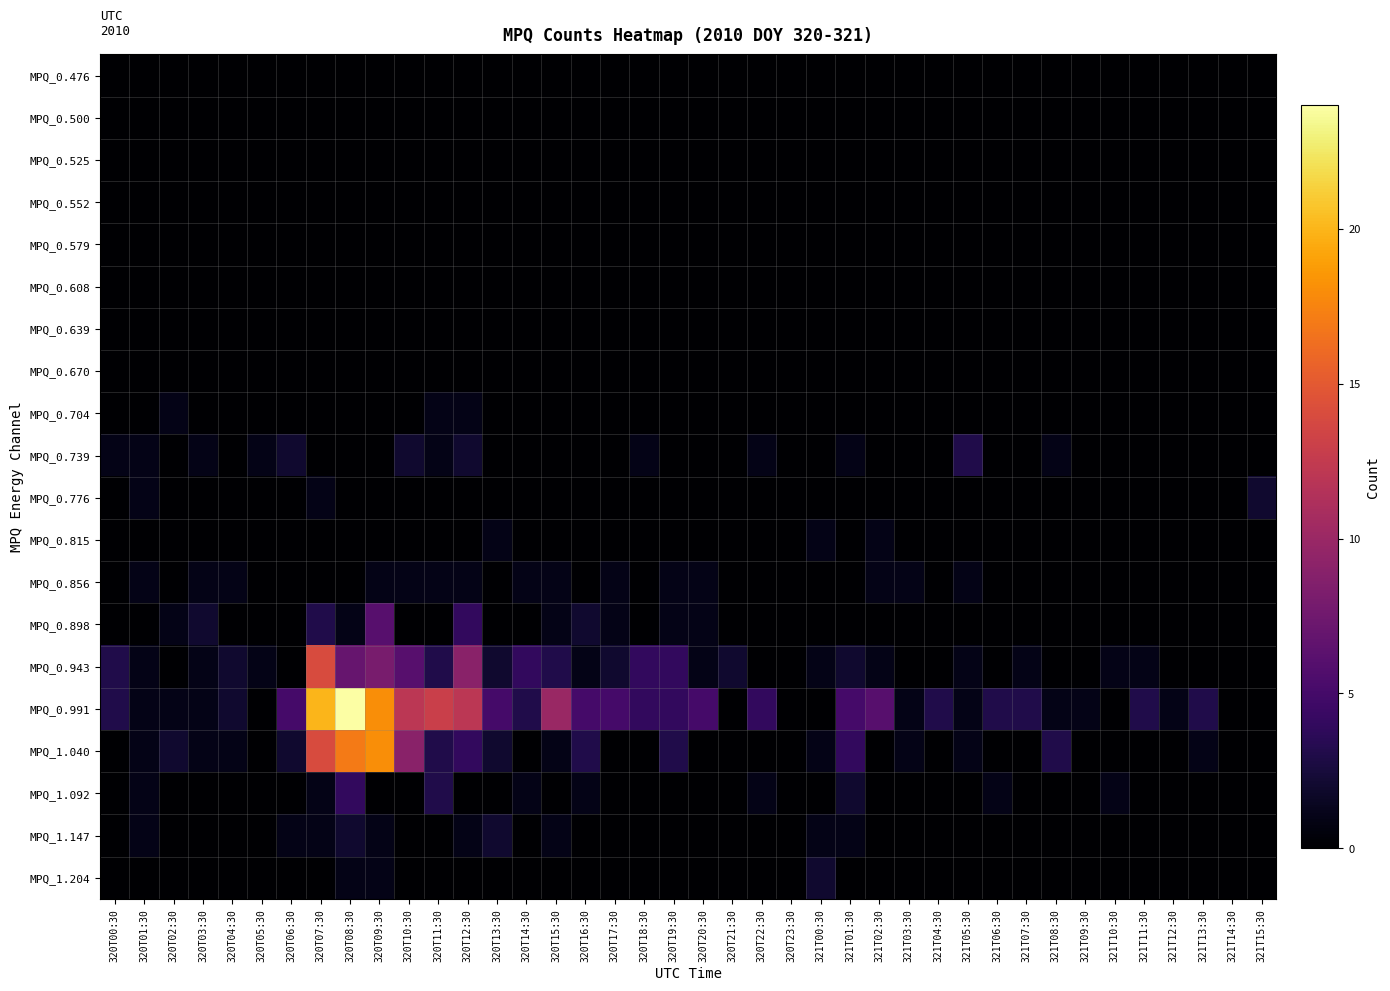

How many categories are shown in the chart?

40